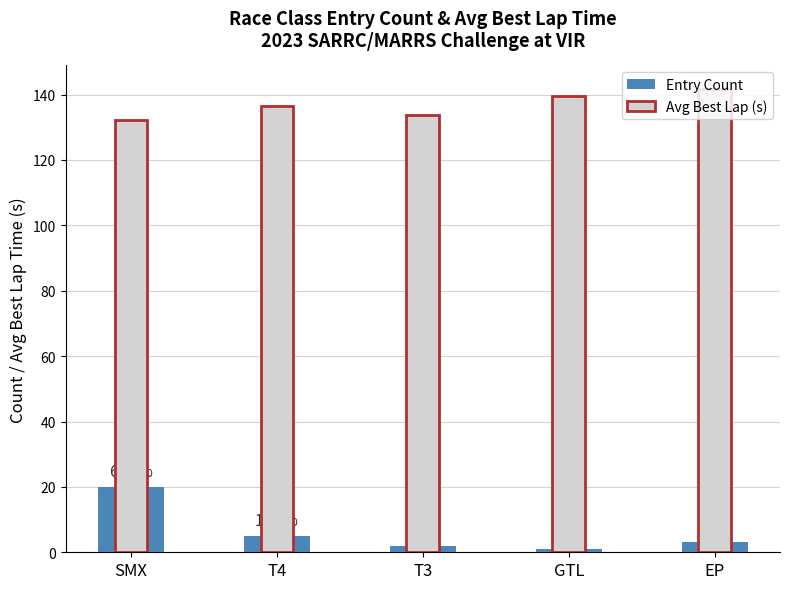

Which label corresponds to the largest value in the chart?

EP